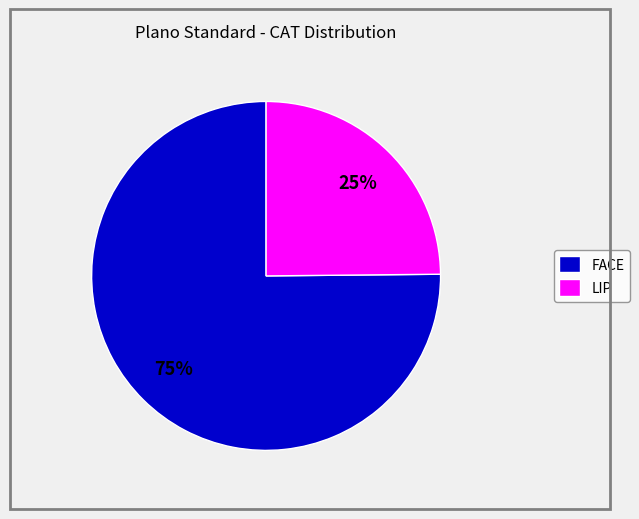

Which category has the biggest portion of the pie?

FACE